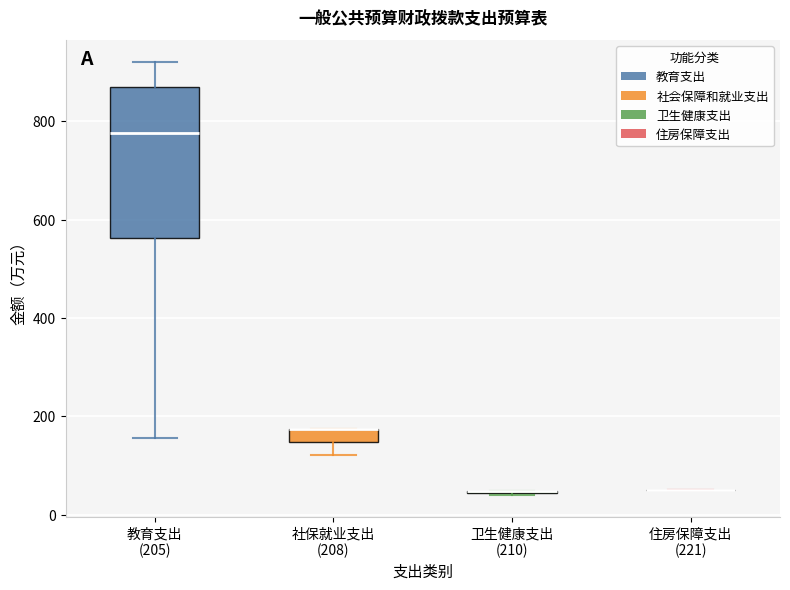

Comparing the boxes themselves (not the whiskers), which one is the tallest?

教育支出 (205)